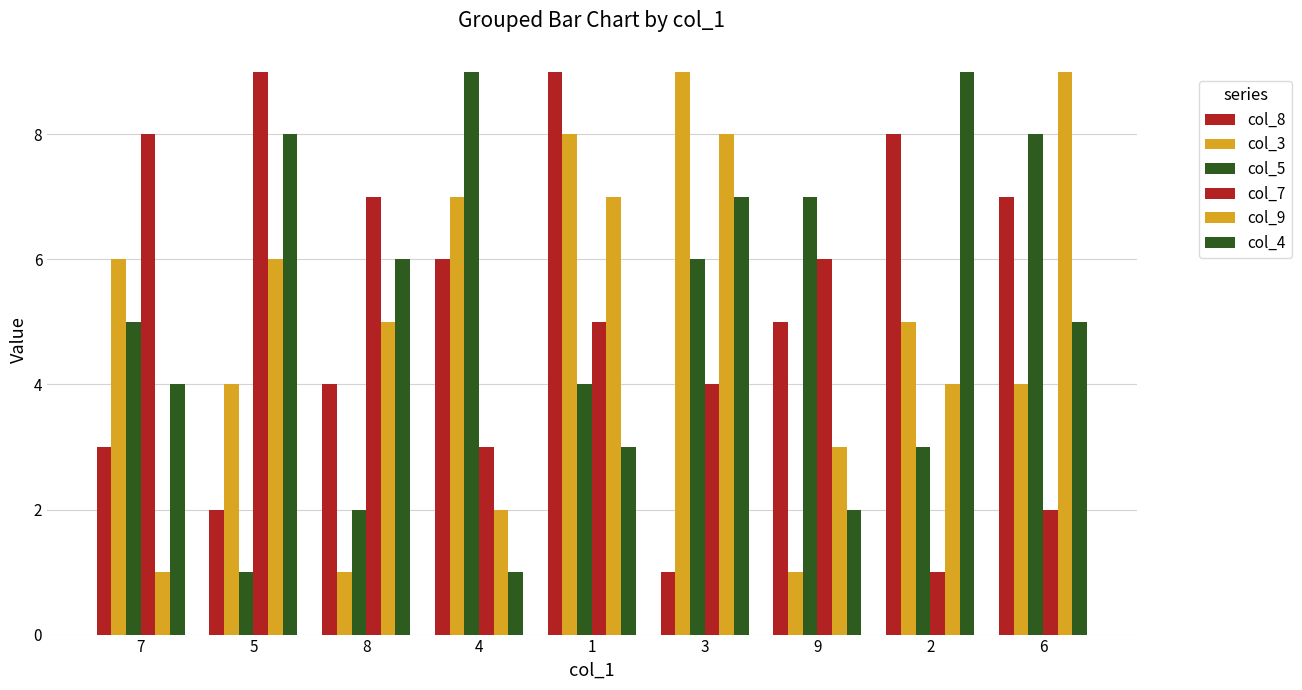

What is the minimum value for col_5?

1